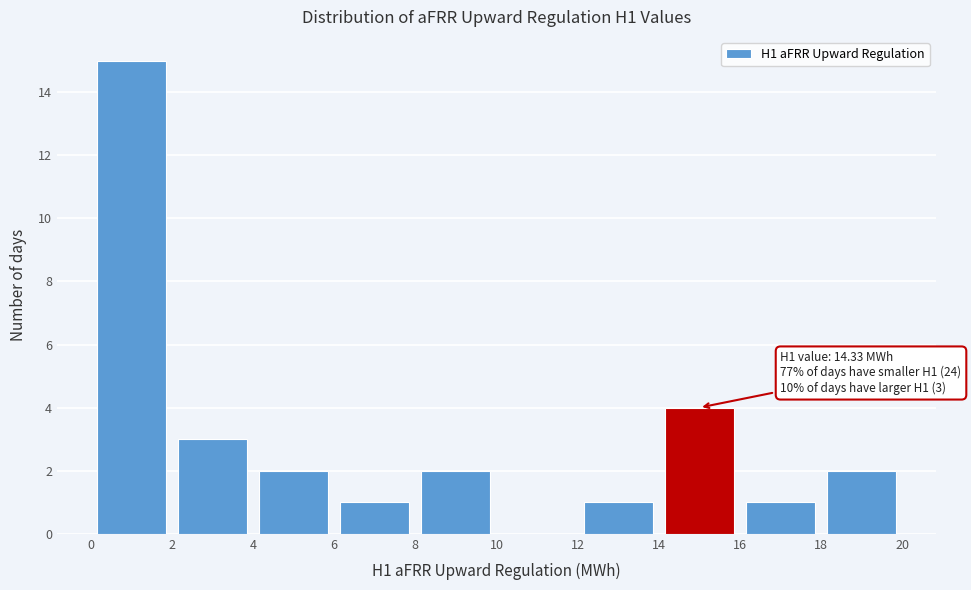

Over which range of the x-axis is the bar tallest?

0 to 2